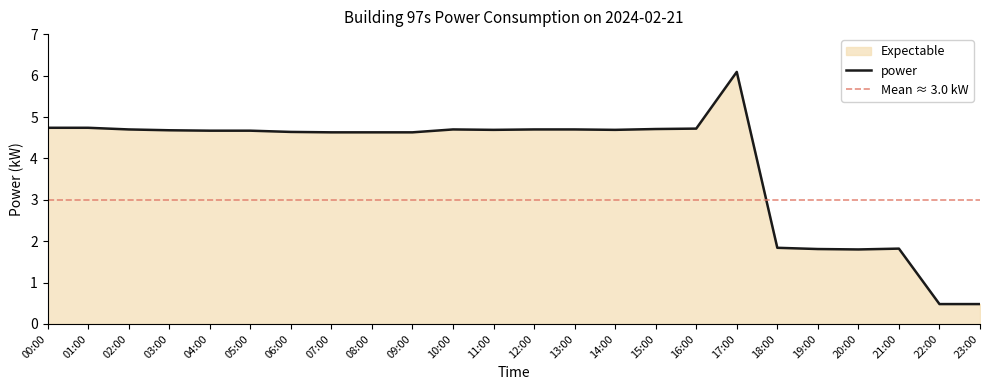

The value at 18:00 is 2.9. True or false?

False